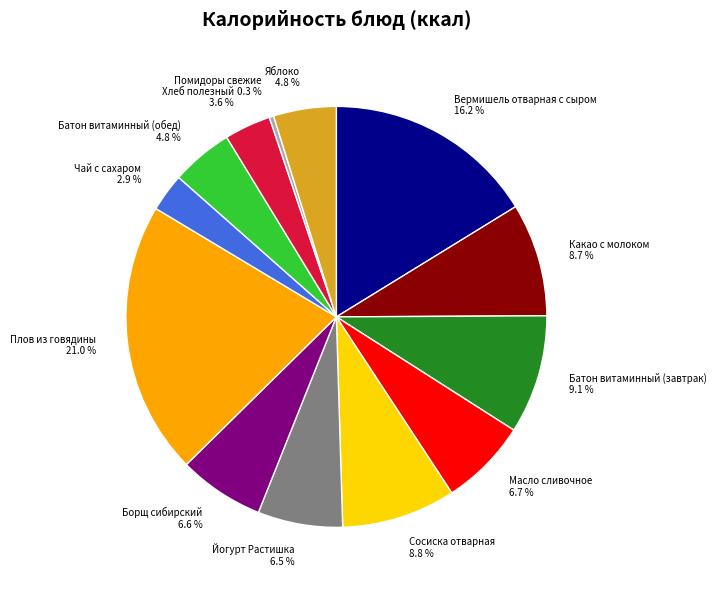

Between Батон витаминный (завтрак) and Плов из говядины, which is larger?

Плов из говядины